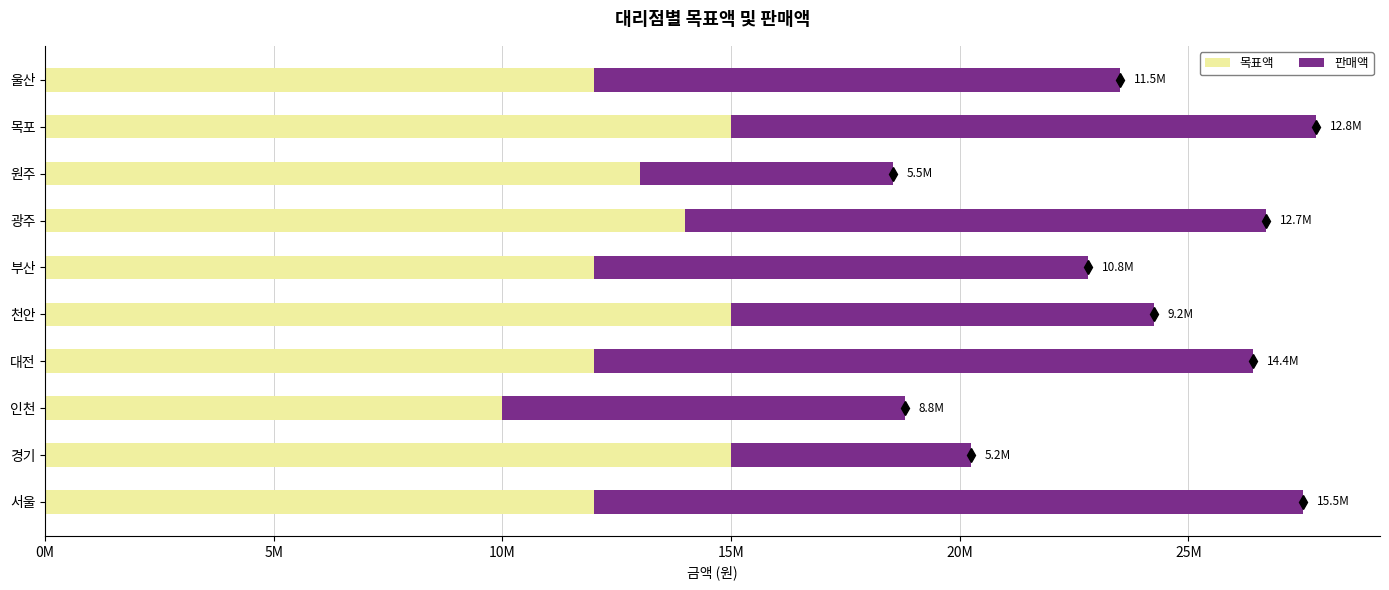

What are all the series names shown in the legend?

목표액, 판매액